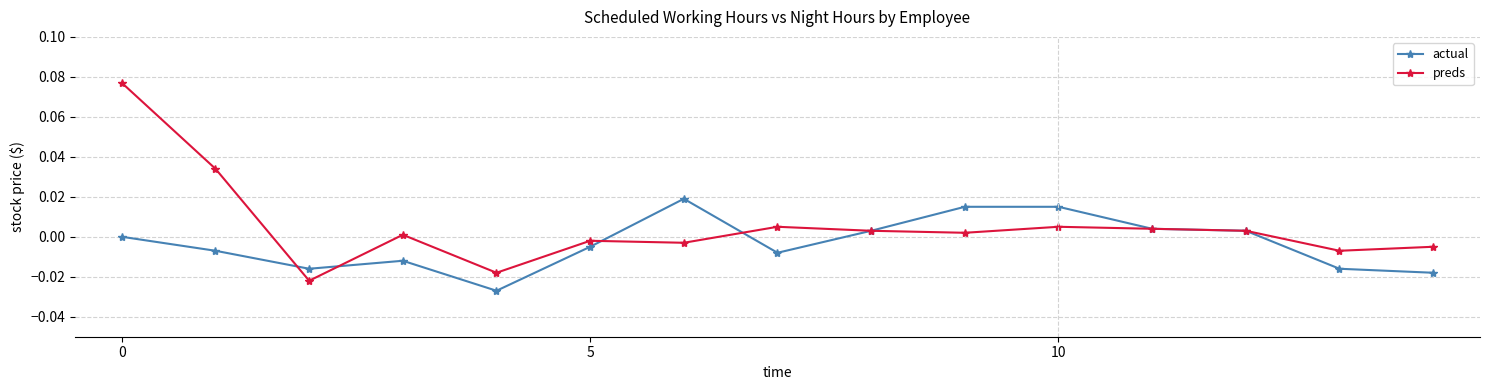

True or false: preds has more than 1 points higher than both neighbors.

True